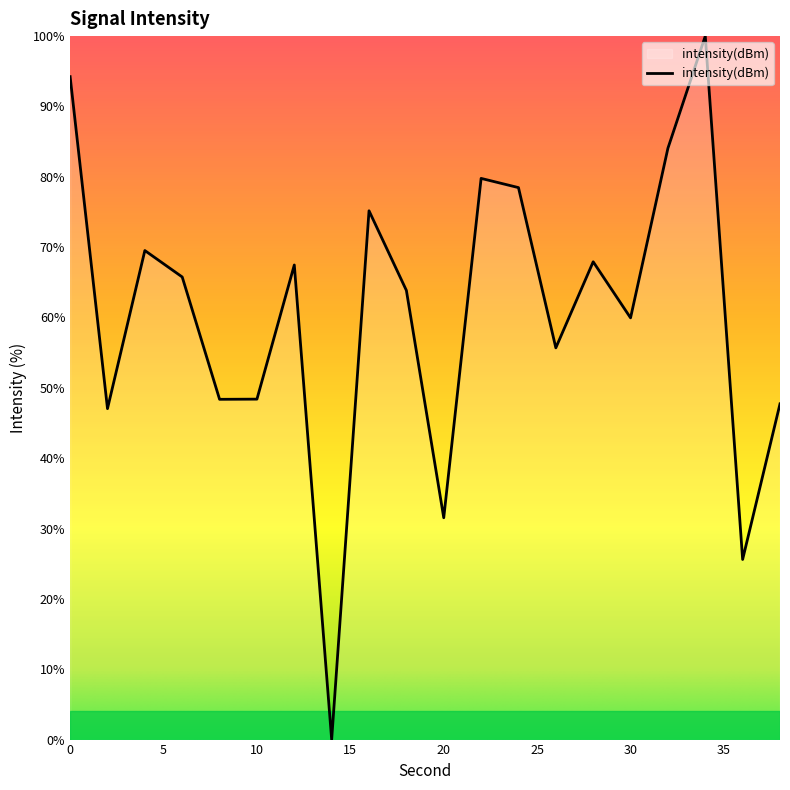

What is the greatest value displayed?

100.0